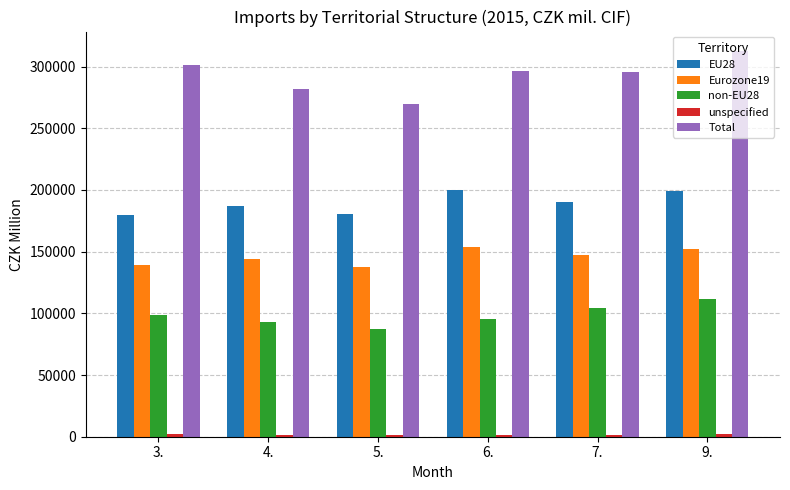

What is the label of the 5th bar from the left?

7.